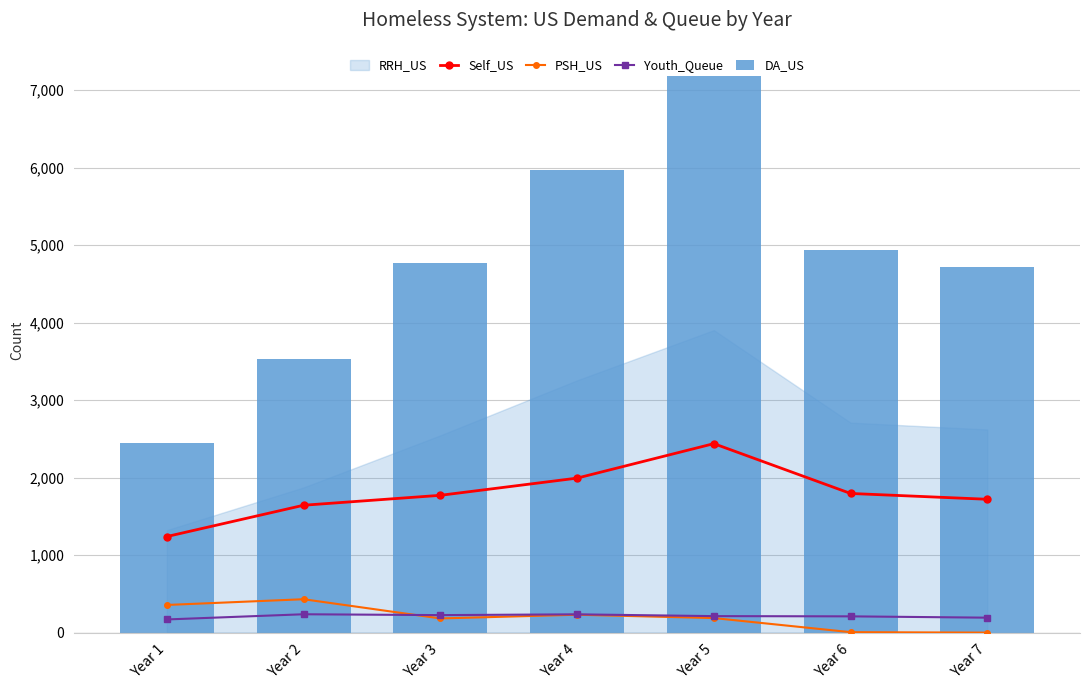

What is the sum of all PSH_US values?

1396